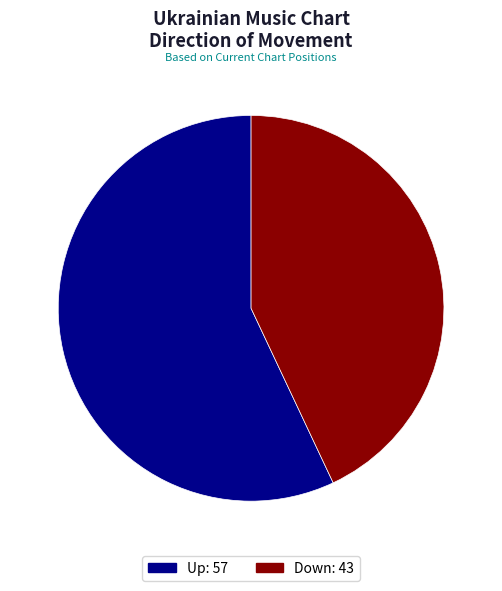

Is there a majority slice in this chart?

Yes